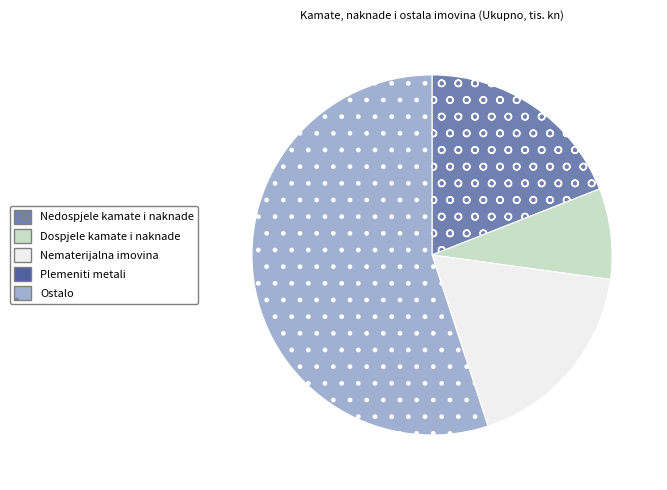

Which slice is the largest?

Ostalo